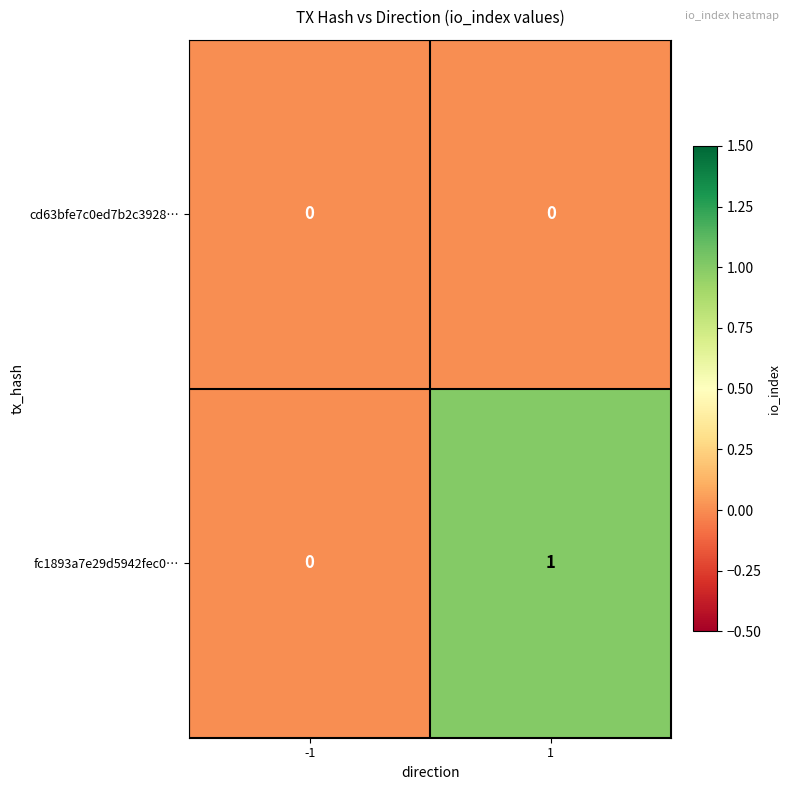

Is the value of fc1893a7e29d5942fec0… at 1 greater than the value of cd63bfe7c0ed7b2c3928… at 1?

Yes